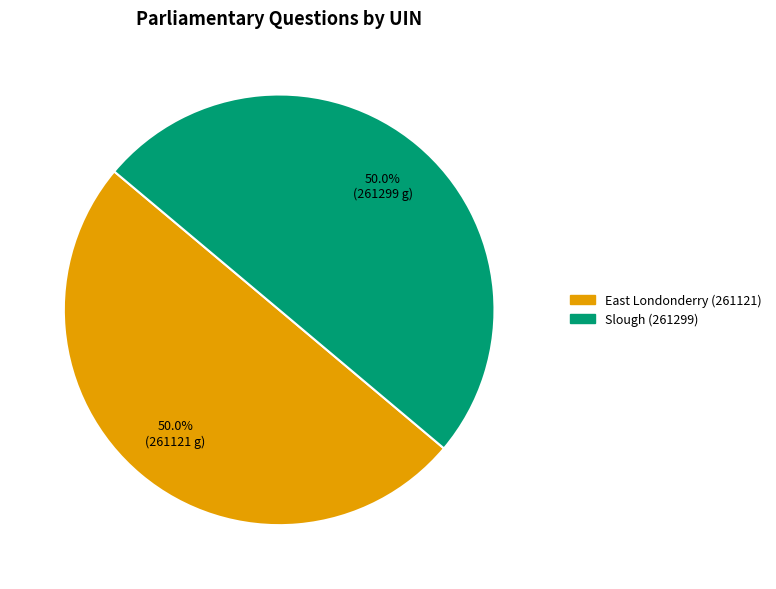

The East Londonderry (261121) slice represents 61% of the pie. True or false?

False